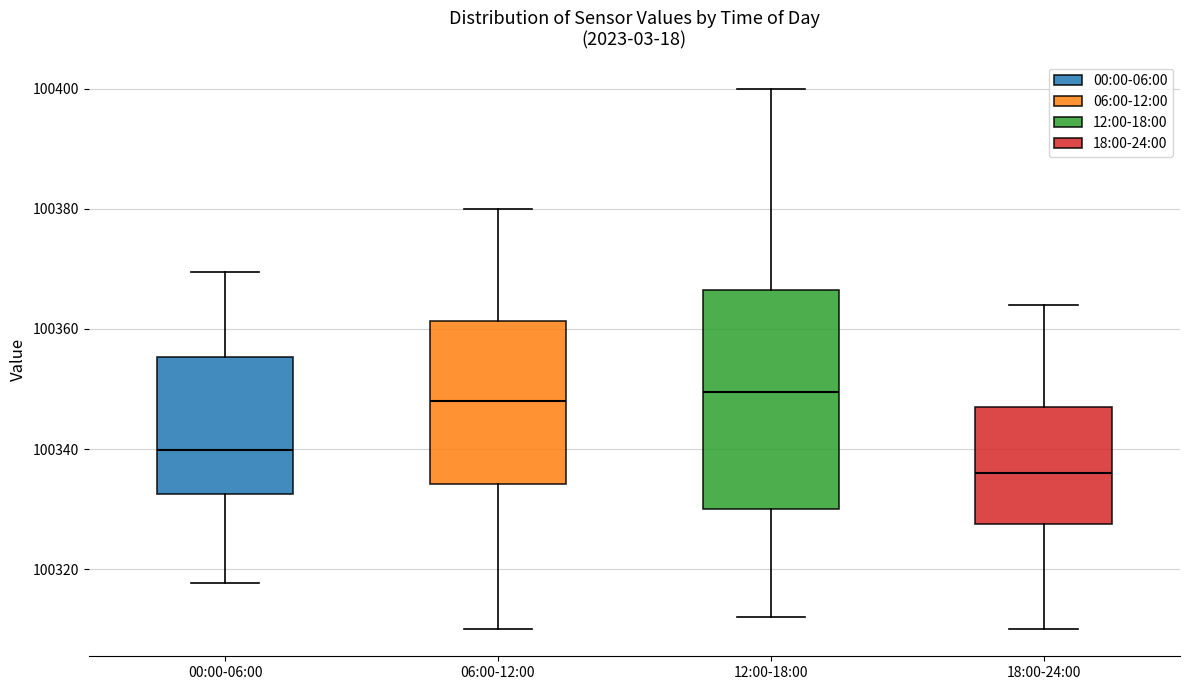

Reading left to right, read every box against the y-axis: the position of its median line, the range the box covers, and the ends of its whiskers. The values are not printed on the chart, so give them approximately, as read against the axis.

00:00-06:00: median 100340, box 100332 to 100356, whiskers 100318 to 100370
06:00-12:00: median 100348, box 100334 to 100362, whiskers 100310 to 100380
12:00-18:00: median 100350, box 100330 to 100366, whiskers 100312 to 100400
18:00-24:00: median 100336, box 100328 to 100348, whiskers 100310 to 100364